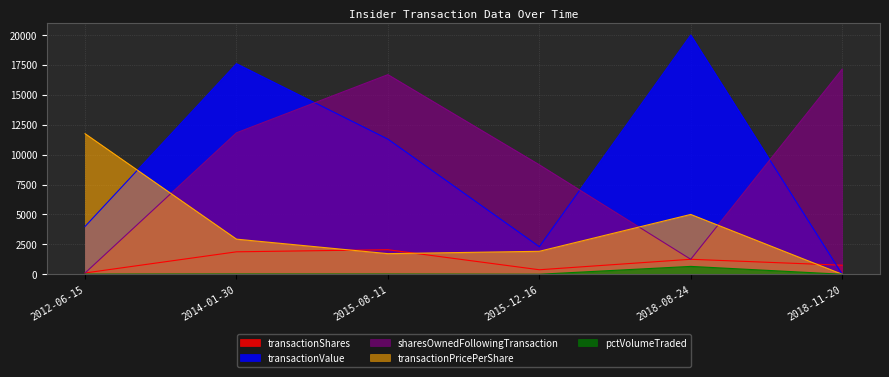

How many interior local valleys does the transactionValue series have?

1